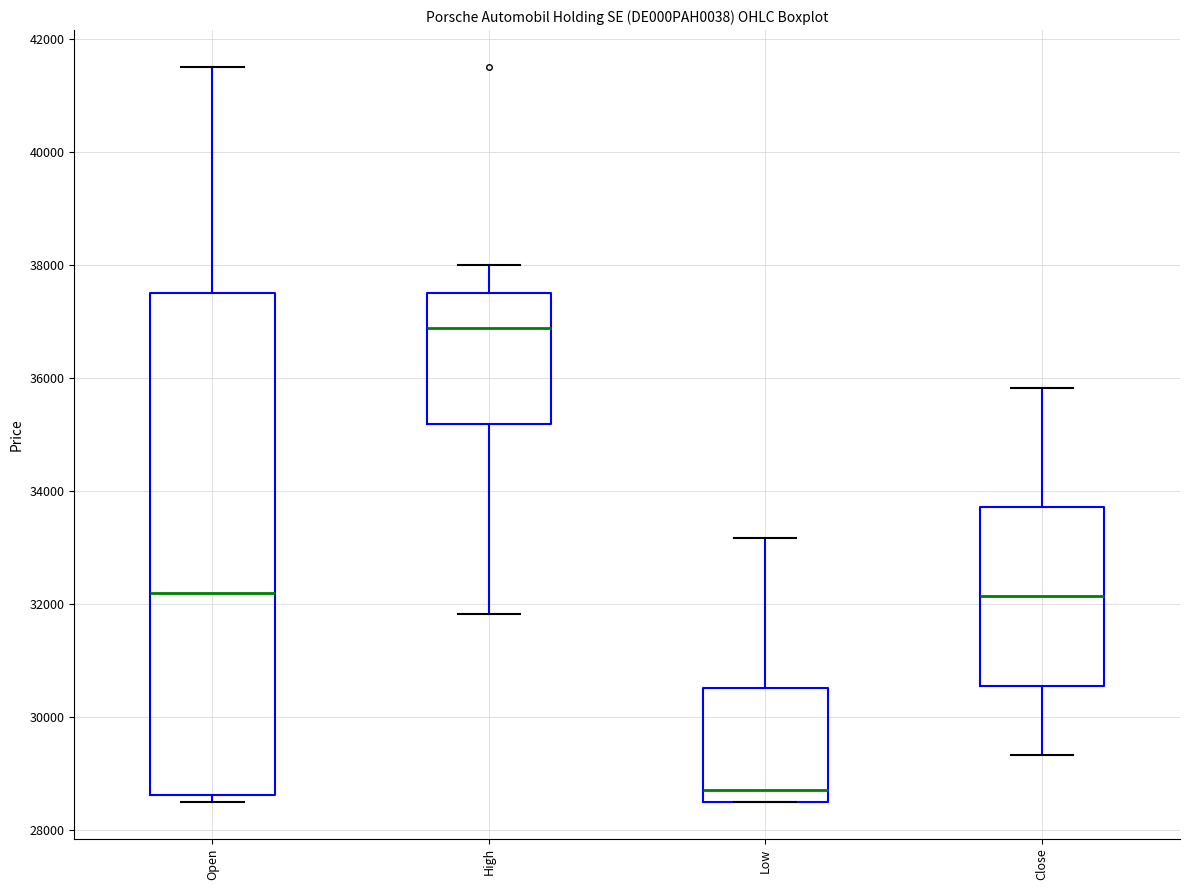

Which box has the lowest median line?

Low